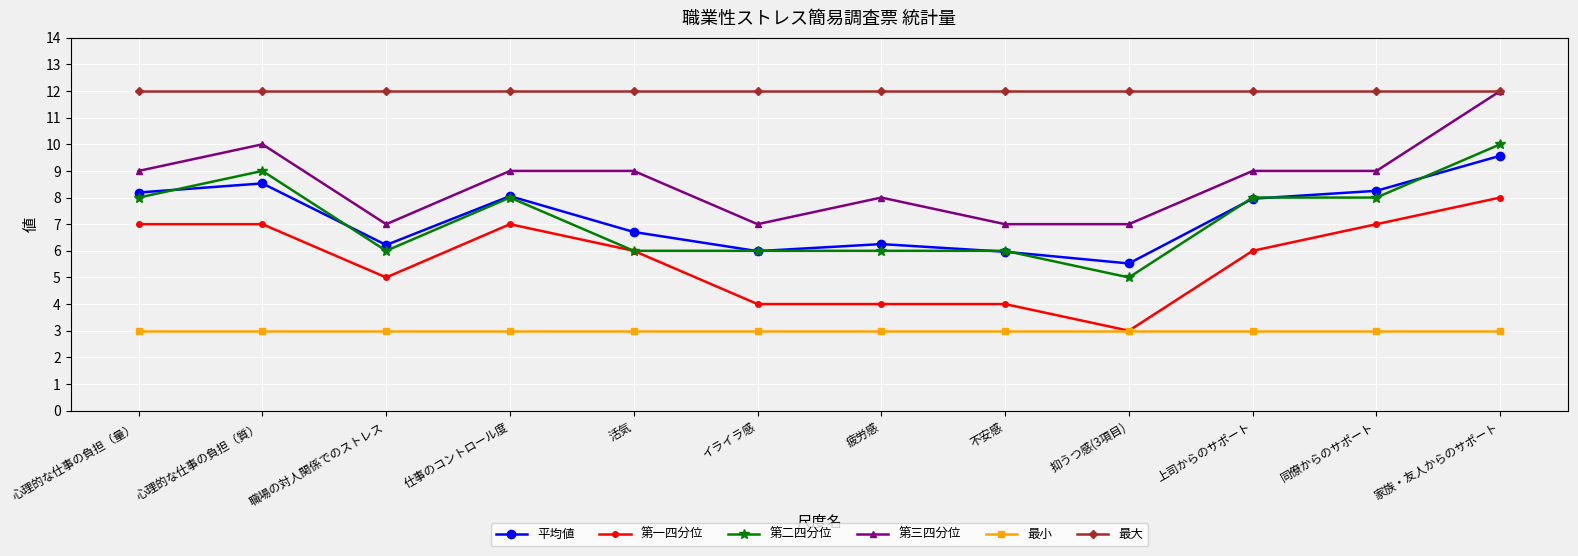

Which series has the largest total across all categories?

最大